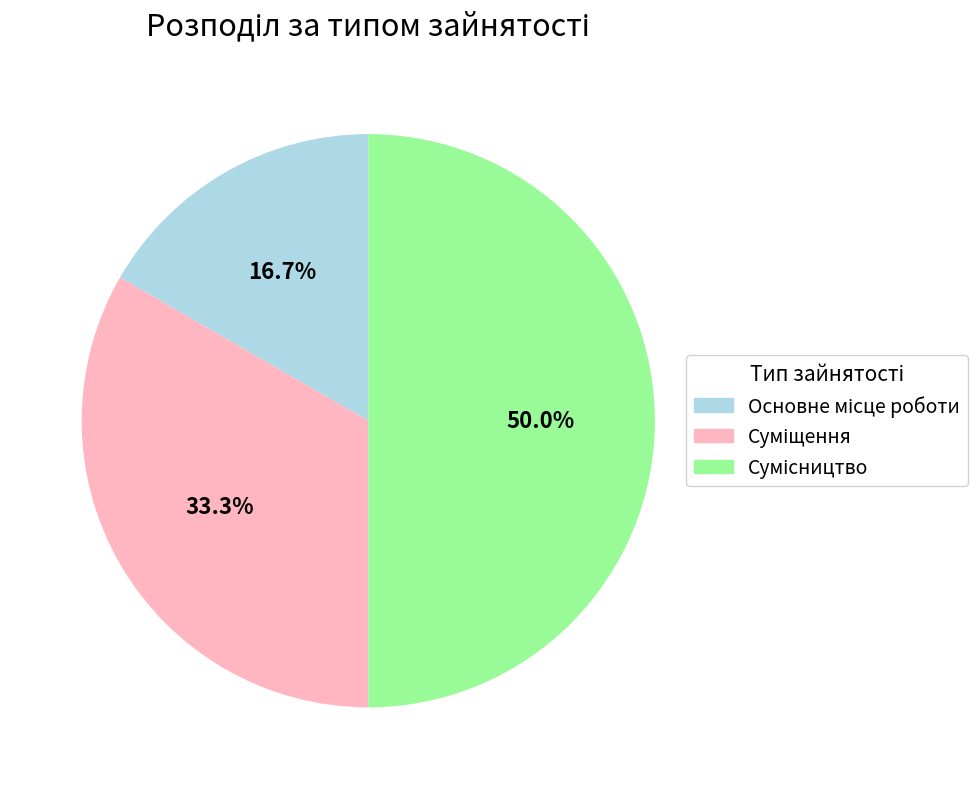

Combined, do Сумісництво and Основне місце роботи account for over 50%?

Yes